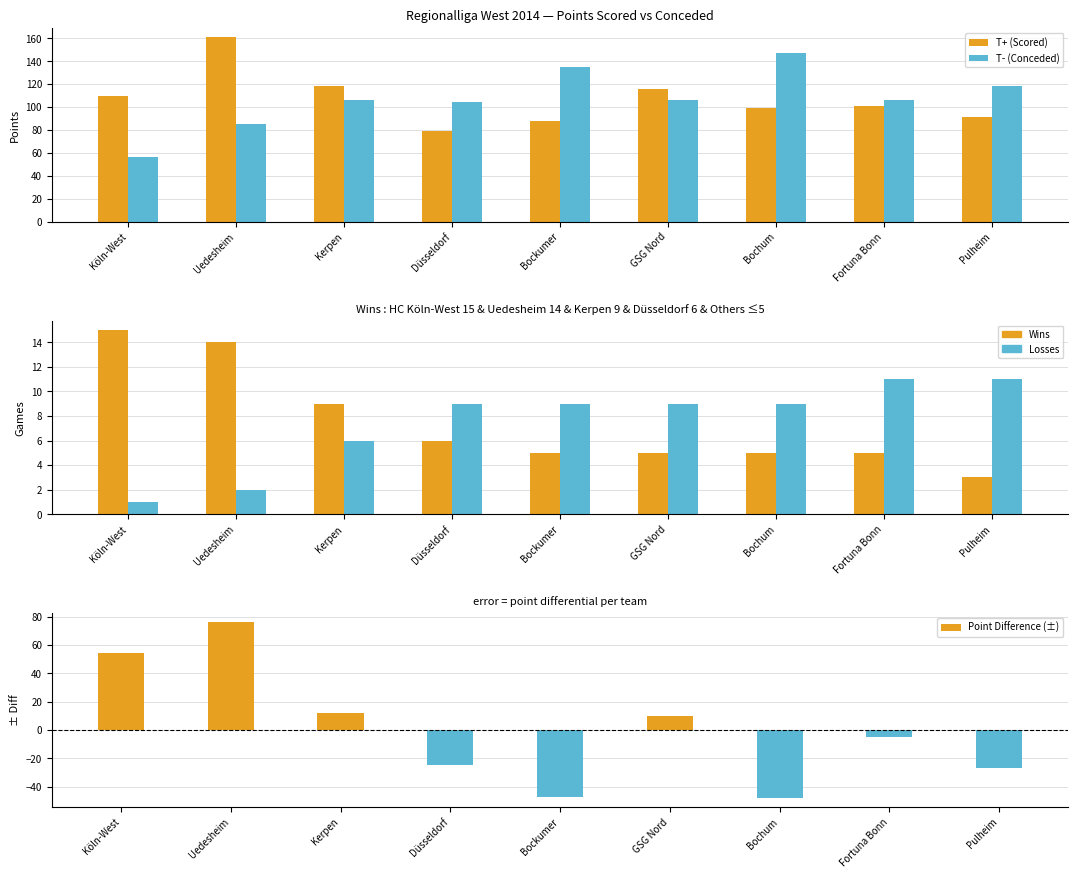

Reading right to left, transcribe all the data shown in this chart.

T+ (Scored): Pulheim=91	Fortuna Bonn=101	Bochum=99	GSG Nord=116	Bockumer=88	Düsseldorf=79	Kerpen=118	Uedesheim=161	Köln-West=110
T- (Conceded): Pulheim=118	Fortuna Bonn=106	Bochum=147	GSG Nord=106	Bockumer=135	Düsseldorf=104	Kerpen=106	Uedesheim=85	Köln-West=56
Wins: Pulheim=3	Fortuna Bonn=5	Bochum=5	GSG Nord=5	Bockumer=5	Düsseldorf=6	Kerpen=9	Uedesheim=14	Köln-West=15
Losses: Pulheim=11	Fortuna Bonn=11	Bochum=9	GSG Nord=9	Bockumer=9	Düsseldorf=9	Kerpen=6	Uedesheim=2	Köln-West=1
Point Difference (±): Pulheim=-27	Fortuna Bonn=-5	Bochum=-48	GSG Nord=10	Bockumer=-47	Düsseldorf=-25	Kerpen=12	Uedesheim=76	Köln-West=54